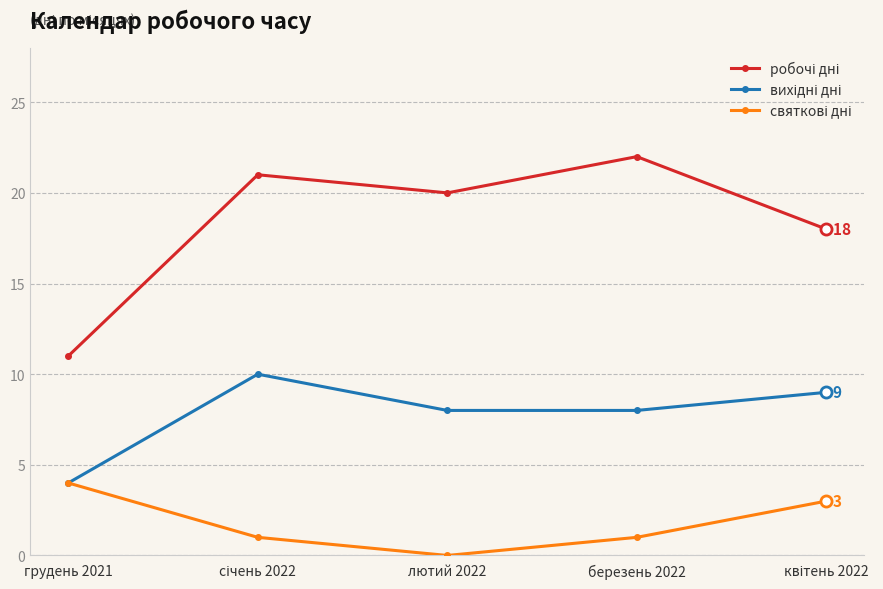

What position from the left is лютий 2022?

3